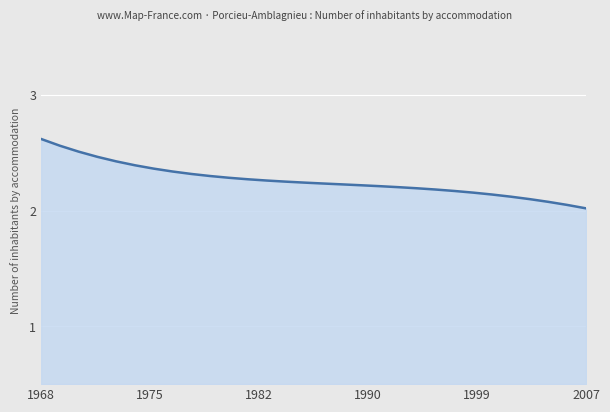

What is the difference between the maximum and minimum values?

0.6